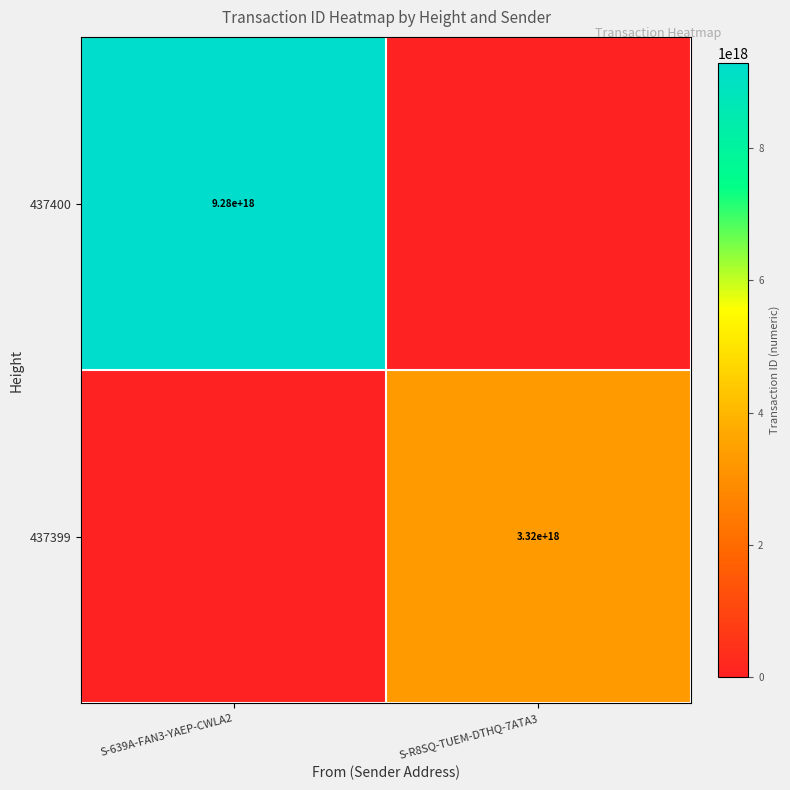

Is the value of 437399 at S-R8SQ-TUEM-DTHQ-7ATA3 greater than the value of 437400 at S-639A-FAN3-YAEP-CWLA2?

No